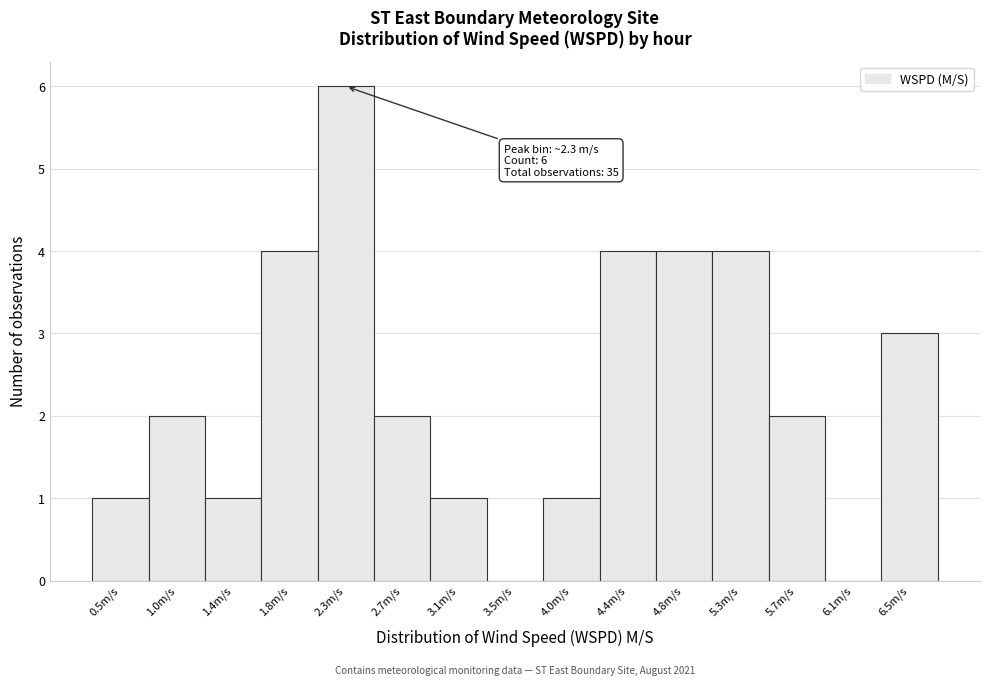

Which range on the x-axis has the tallest bar?

2.05 to 2.50